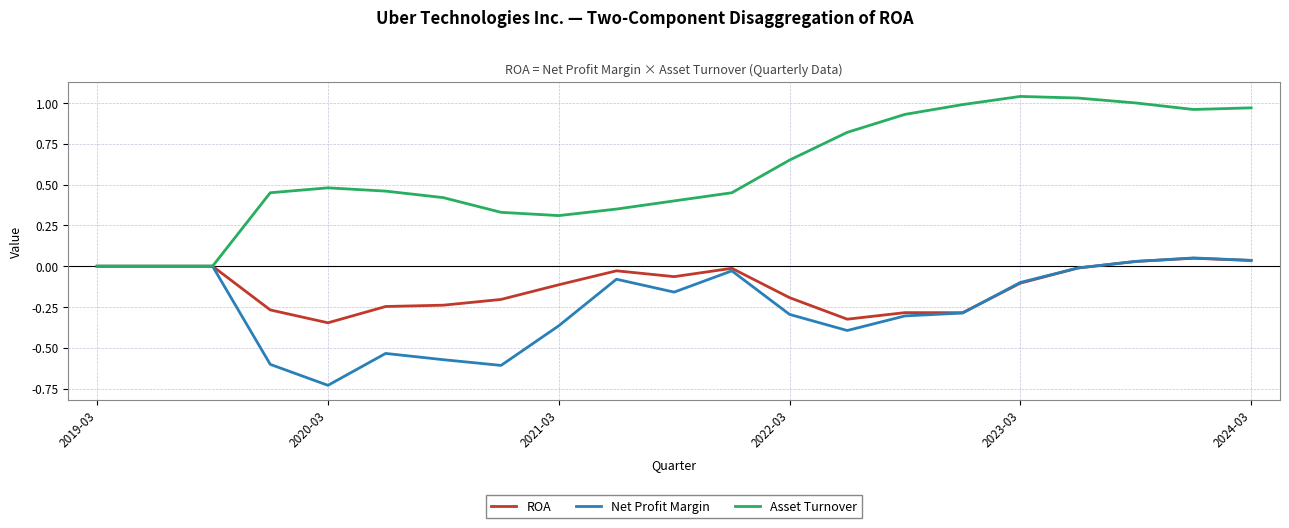

Which series has the largest total across all categories?

Asset Turnover